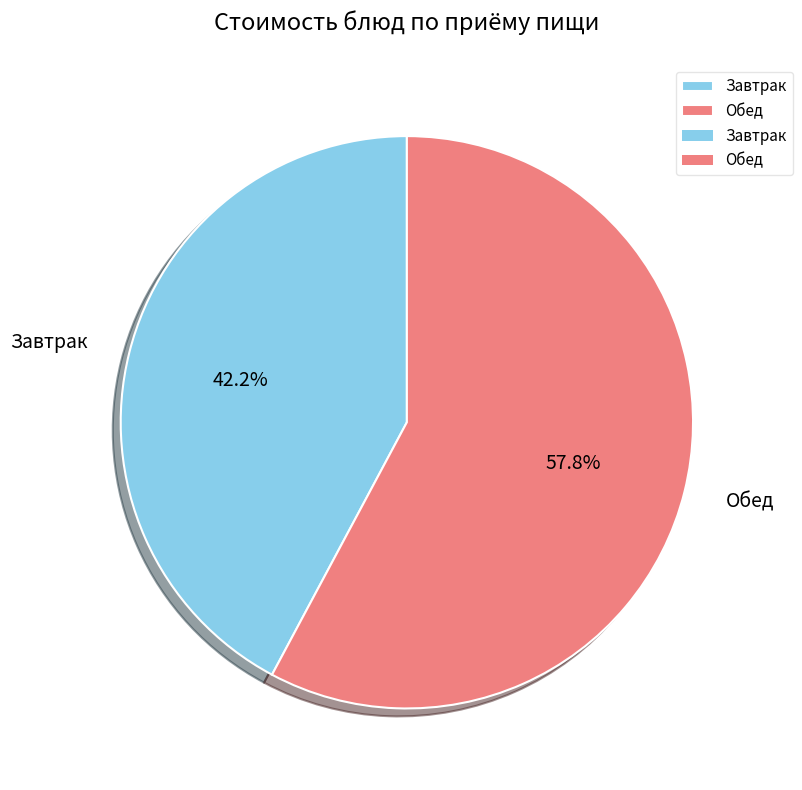

Which category has the biggest portion of the pie?

Обед